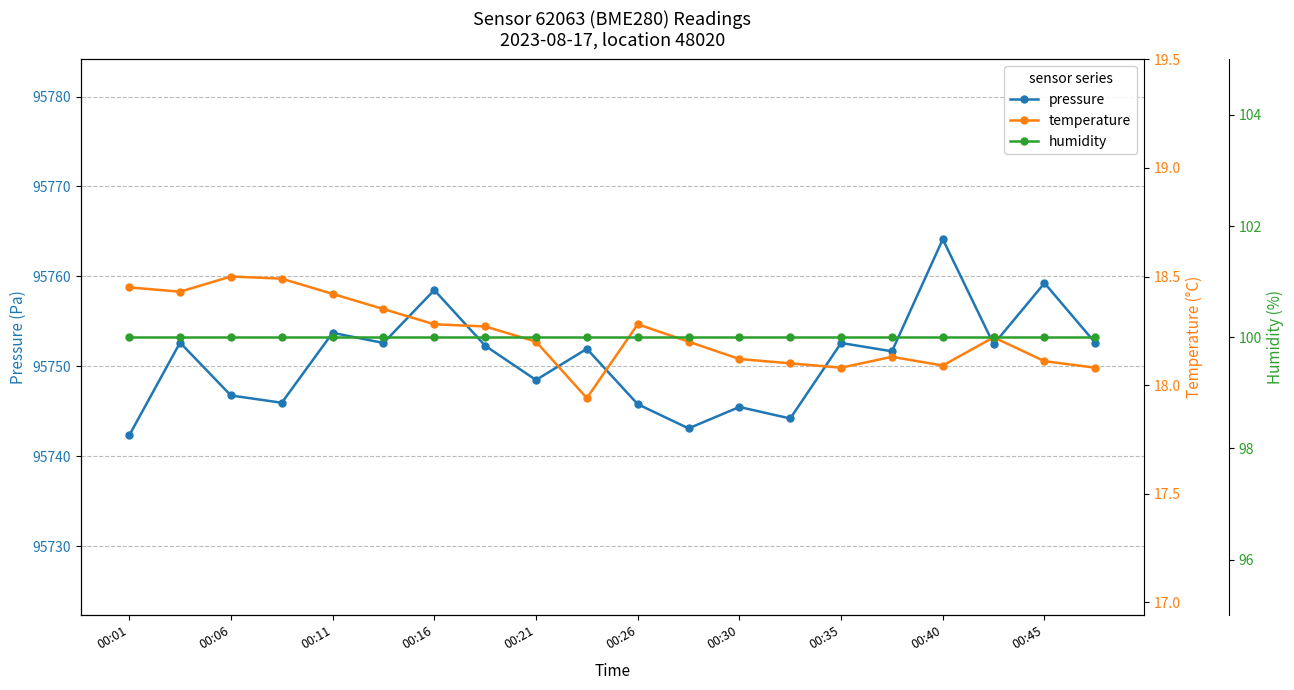

Is it true that pressure equals 135870.5 at 00:11?

False